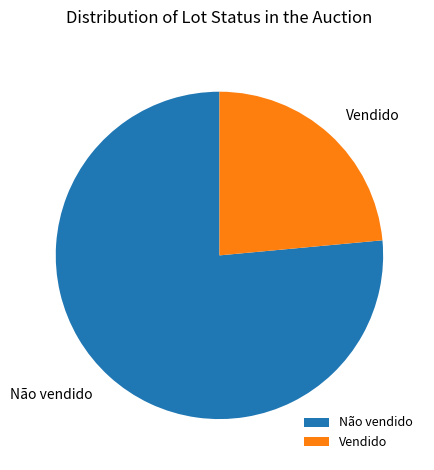

What is the ratio of the value at Não vendido to the value at Vendido?

3.2